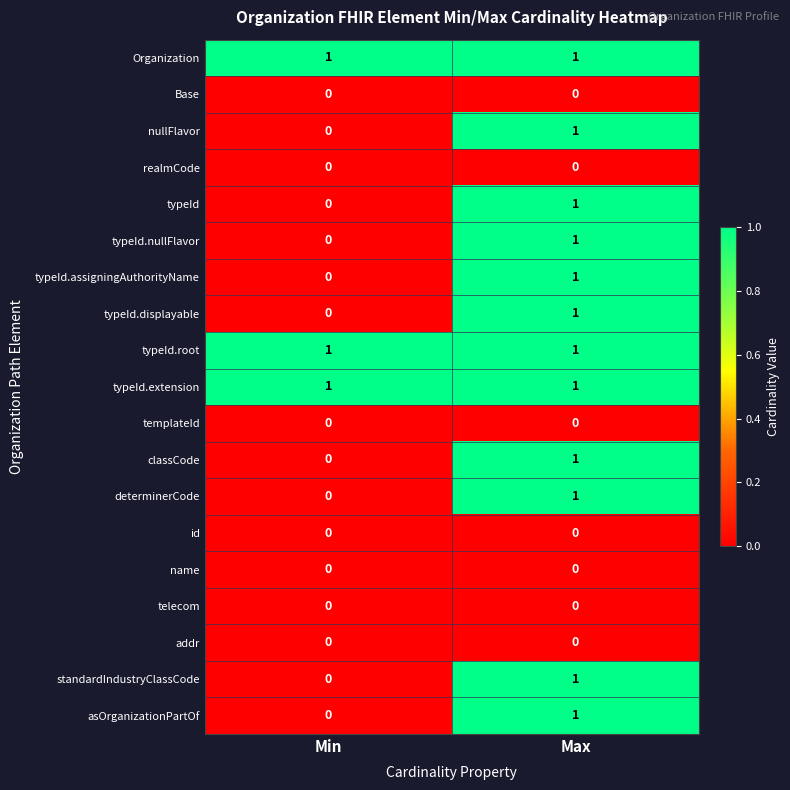

The value of determinerCode at Max is 1. True or false?

True